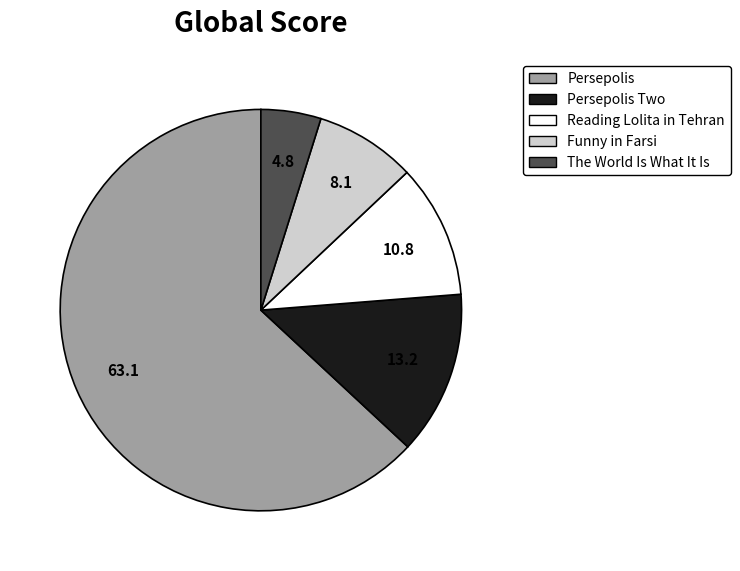

How many segments does this pie chart have?

5